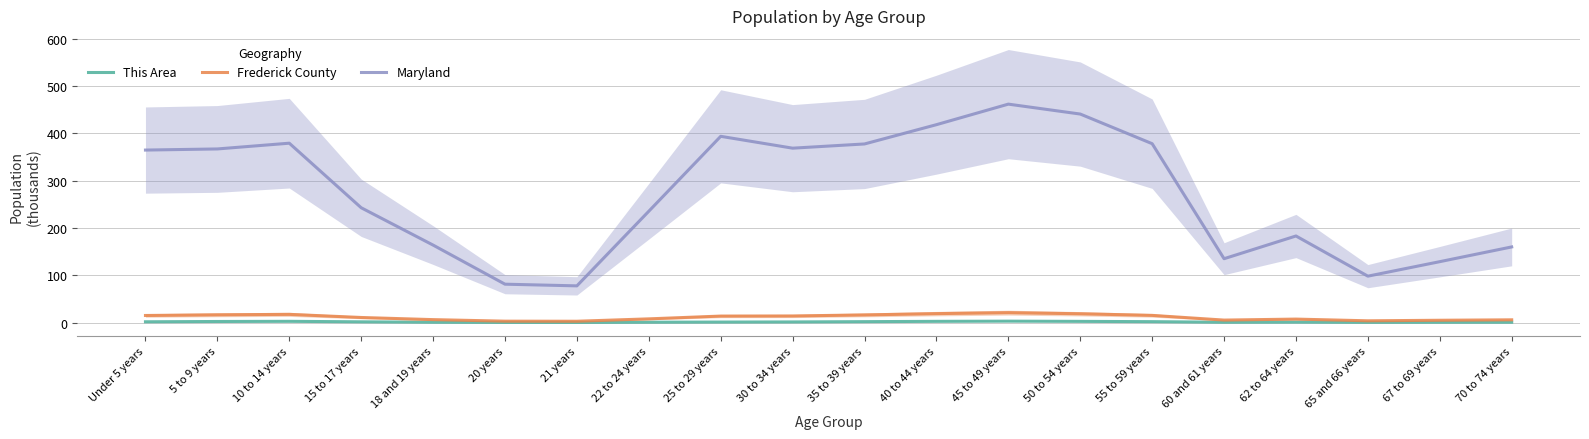

True or false: Maryland and Frederick County intersect in this chart.

False